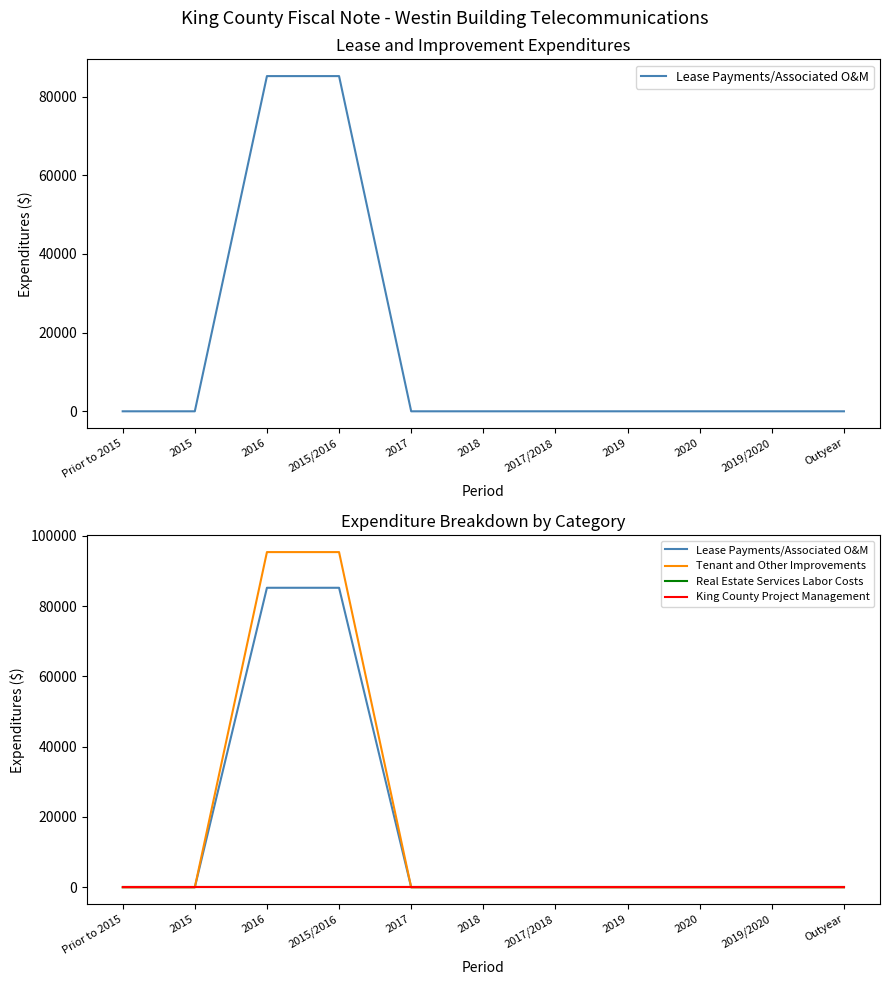

Which series changed the most between Prior to 2015 and 2019/2020?

Lease Payments/Associated O&M